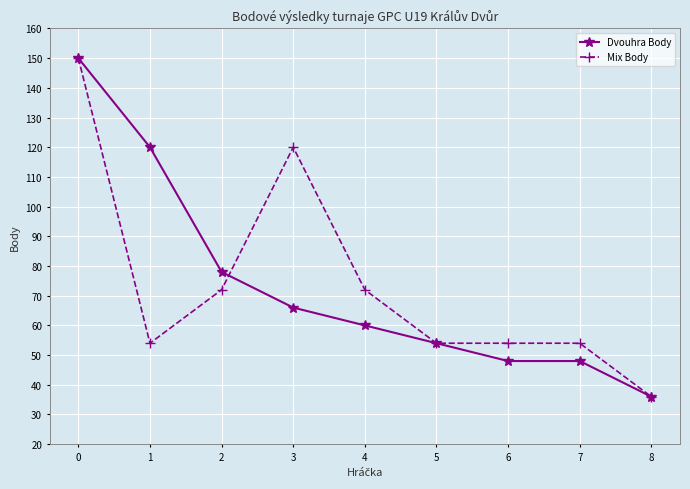

What is the difference between the maximum and second lowest values in the Dvouhra Body series?

102